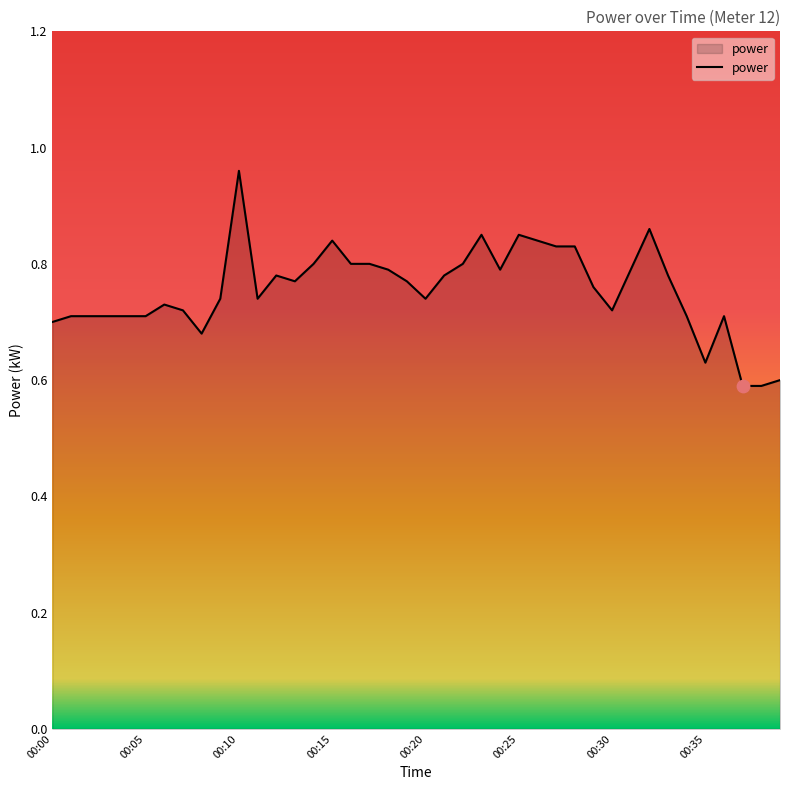

What is the difference between the maximum and minimum values?

0.4